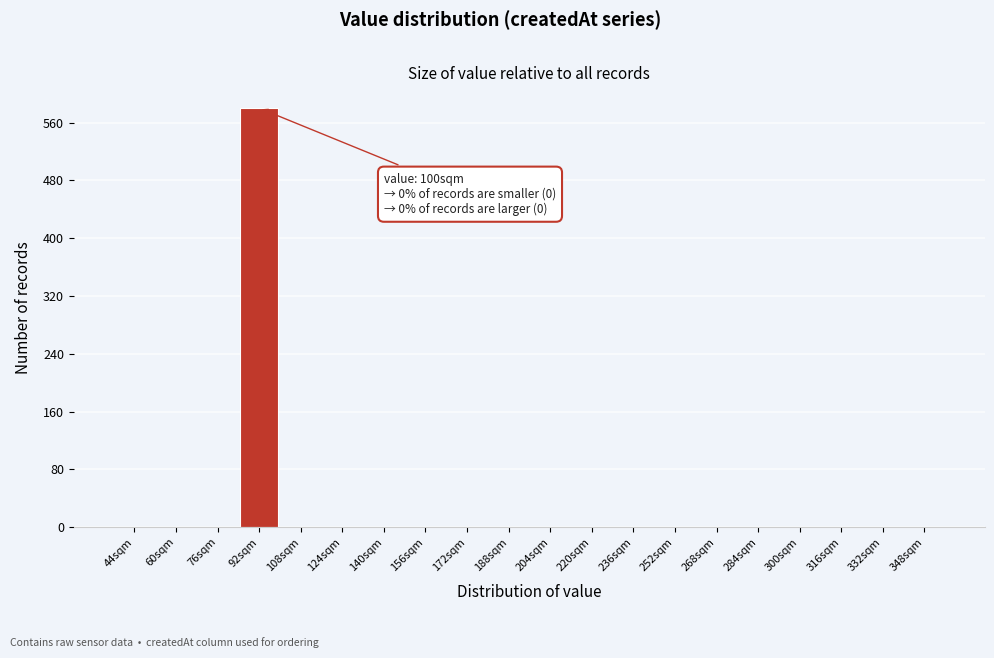

Reading left to right, what are all the values shown in this chart?

44sqm=0	60sqm=0	76sqm=0	92sqm=580	108sqm=0	124sqm=0	140sqm=0	156sqm=0	172sqm=0	188sqm=0	204sqm=0	220sqm=0	236sqm=0	252sqm=0	268sqm=0	284sqm=0	300sqm=0	316sqm=0	332sqm=0	348sqm=0